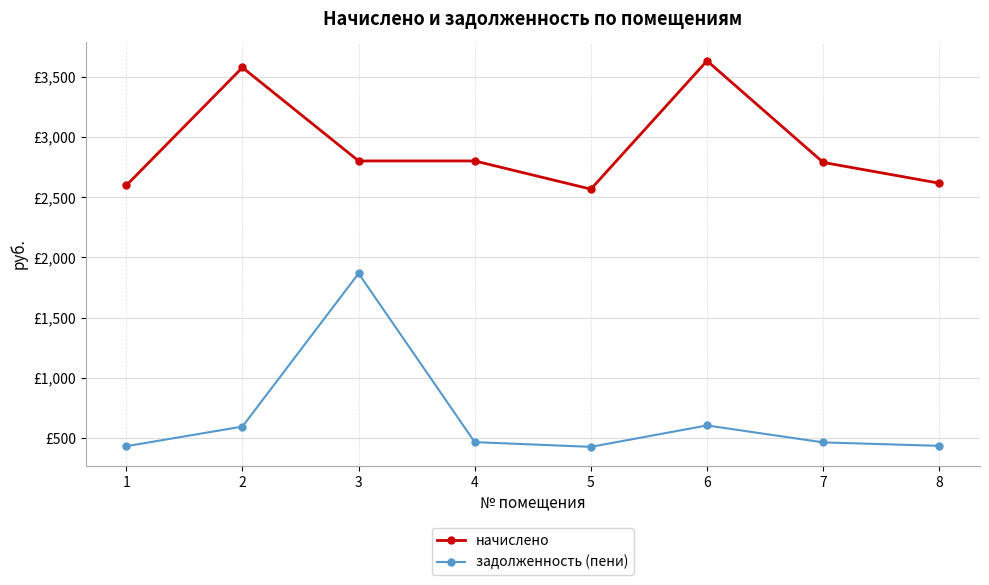

What is the sum of all задолженность (пени) values?

5297.2